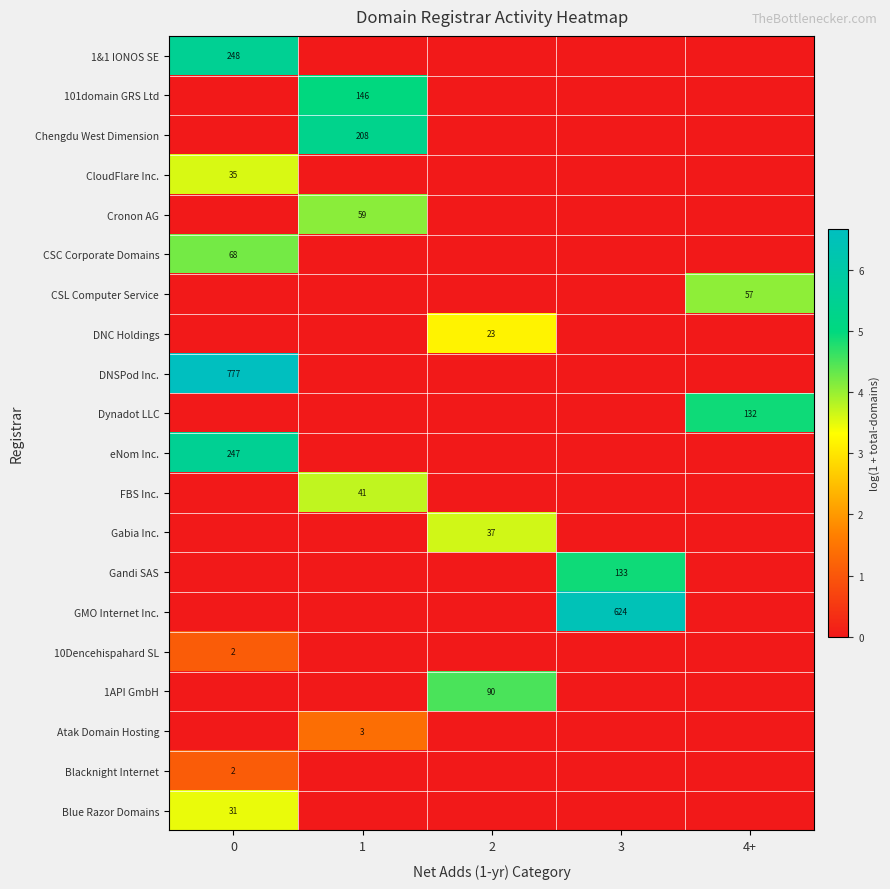

The GMO Internet Inc. series shows 989 at 3. True or false?

False